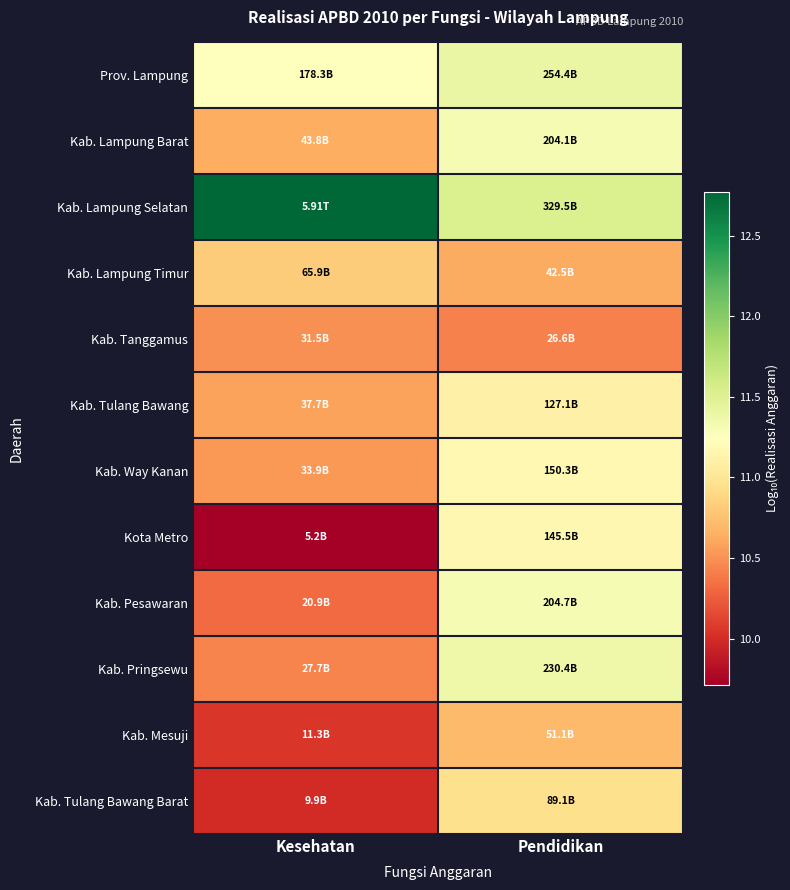

What is the difference between the highest and lowest values at Kesehatan?

3.1